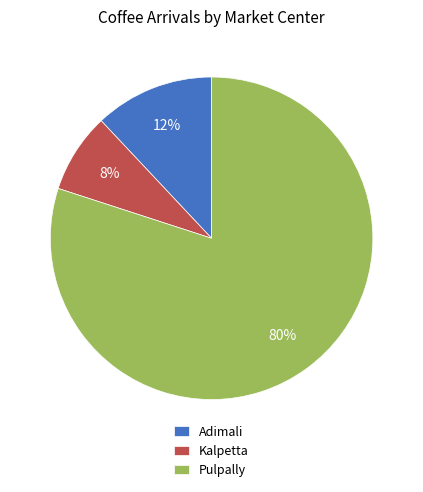

Which category has the smallest portion of the pie?

Kalpetta